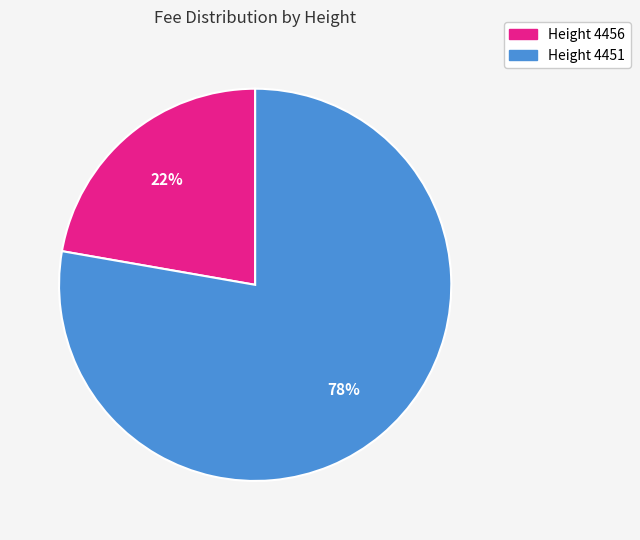

What percentage is the Height 4451 slice, to the nearest percent?

78%